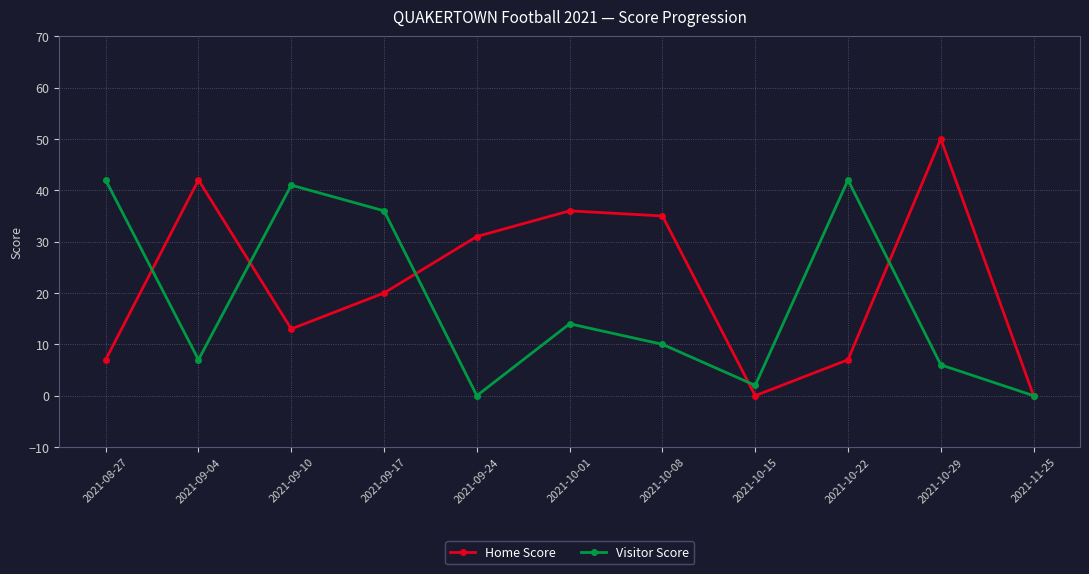

Is it true that Home Score equals 11 at 2021-08-27?

False